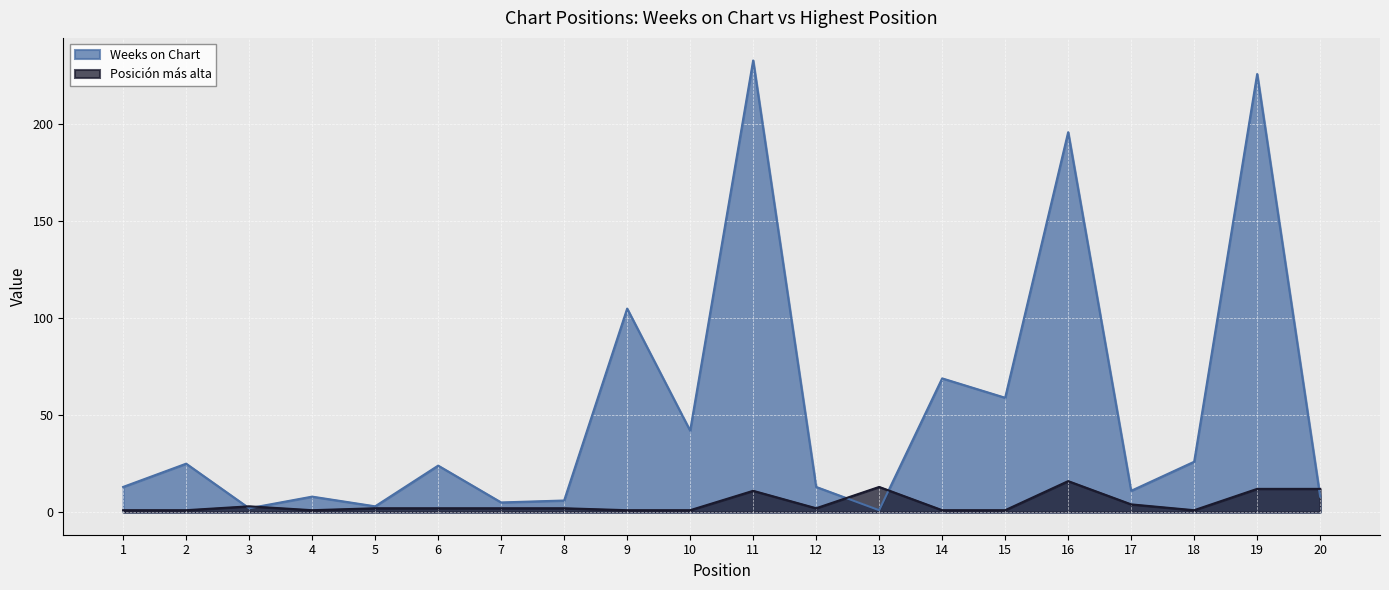

At which label is Weeks on Chart closest to 117?

9